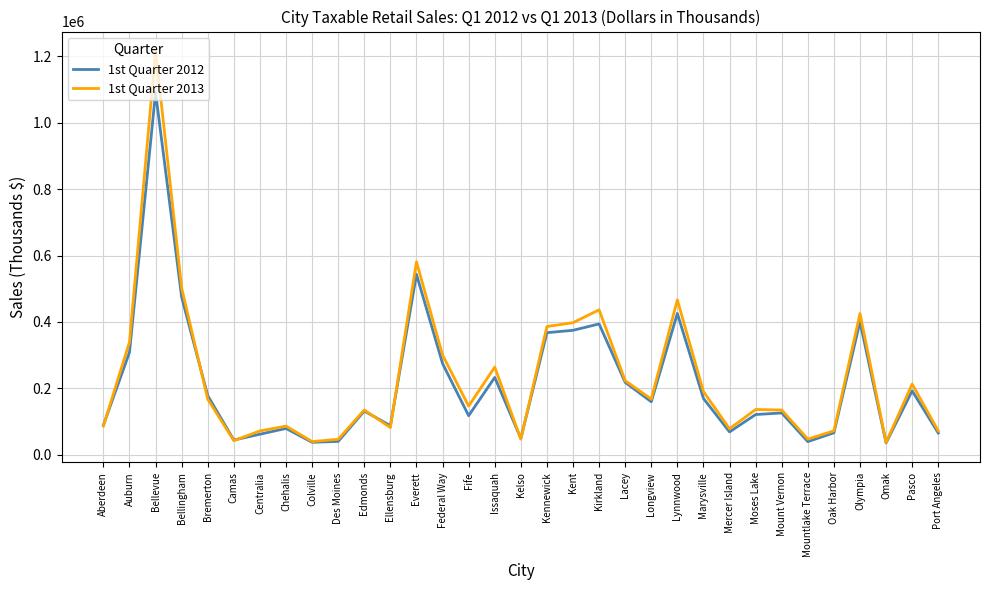

Where does the 1st Quarter 2013 series first go above 146068?

Auburn